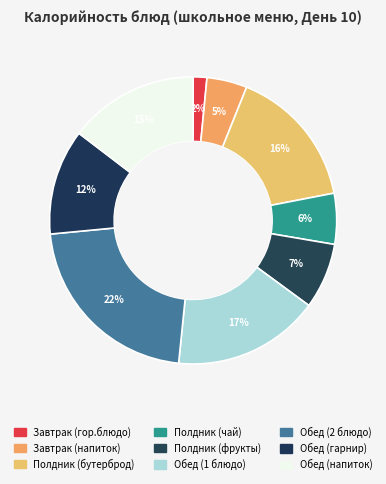

Rank the categories by value from lowest to highest.

Завтрак (гор.блюдо), Завтрак (напиток), Полдник (чай), Полдник (фрукты), Обед (гарнир), Обед (напиток), Полдник (бутерброд), Обед (1 блюдо), Обед (2 блюдо)